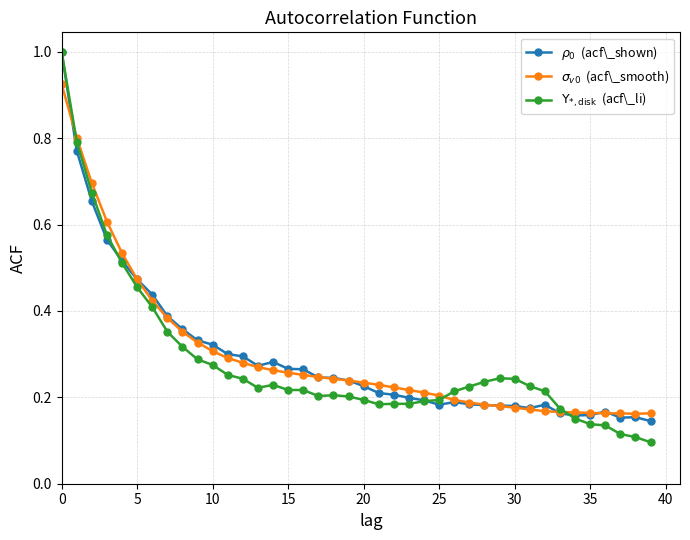

What is the maximum value shown in the chart?

1.0